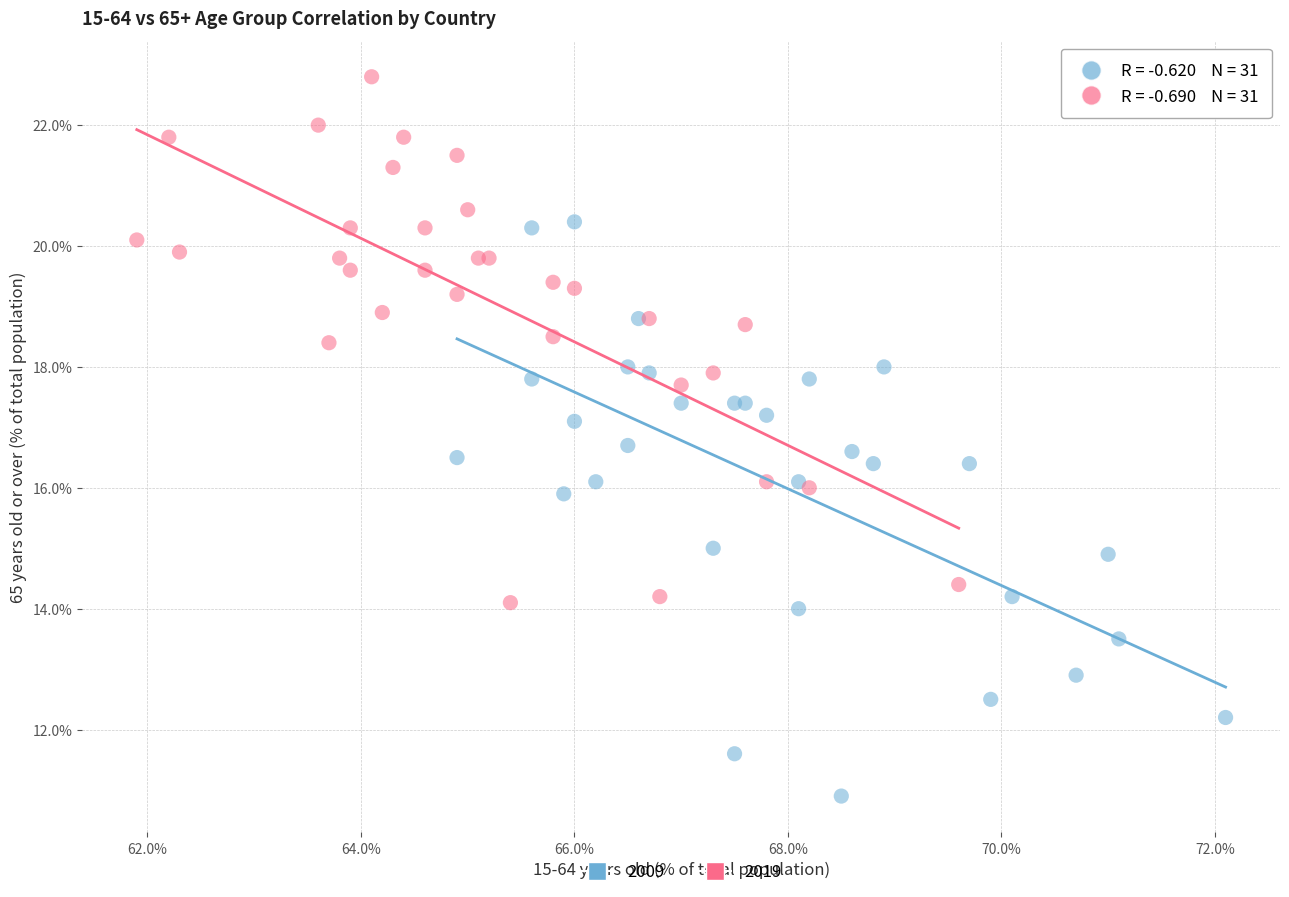

Which series reaches the minimum Y coordinate?

2009